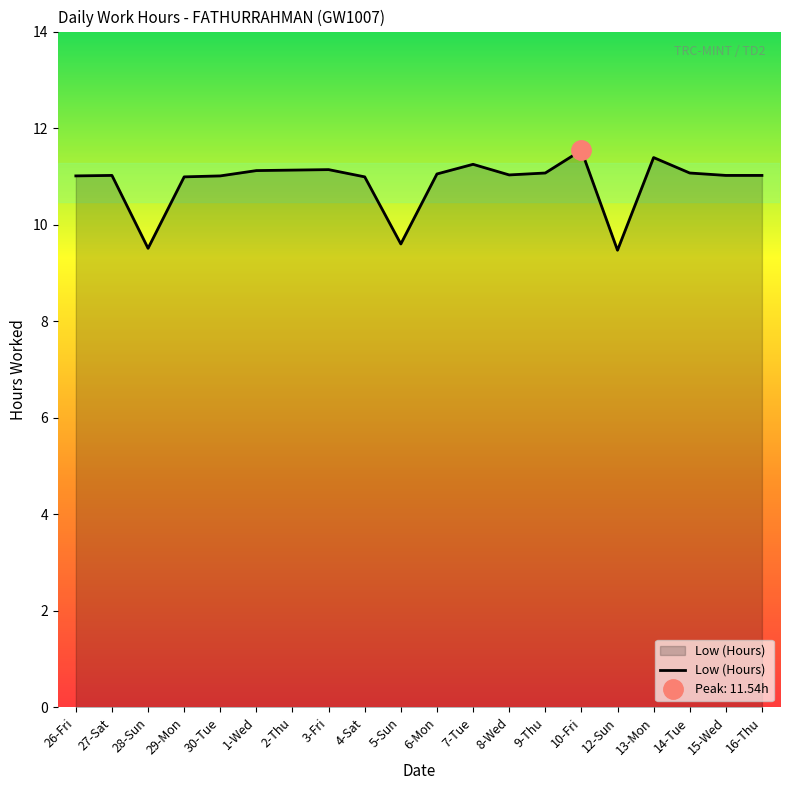

True or false: the data has more than 0 interior local peaks.

True